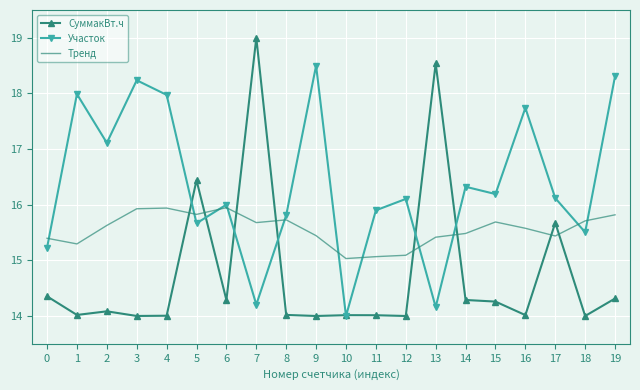

After their last crossing, which series has the higher values: Тренд or Участок?

Участок